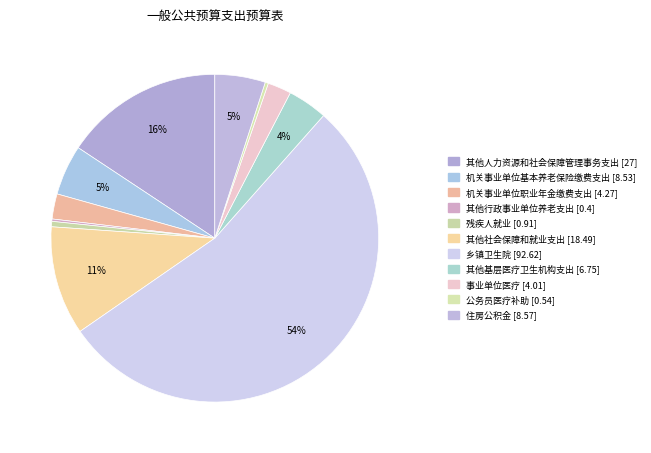

Which slice represents more than half of the pie?

乡镇卫生院 [92.62]